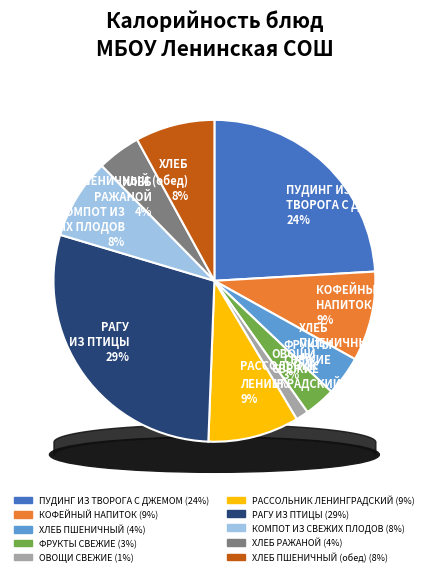

What is the total percentage of РАССОЛЬНИК
ЛЕНИНГРАДСКИЙ and КОФЕЙНЫЙ
НАПИТОК?

18.1%